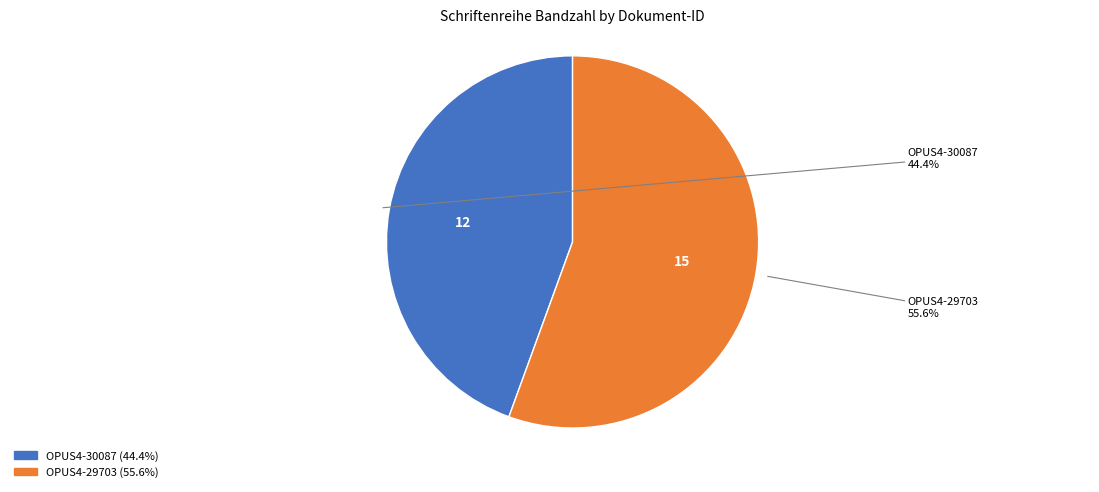

Approximately how many times larger is the value at OPUS4-30087 compared to OPUS4-29703?

0.8